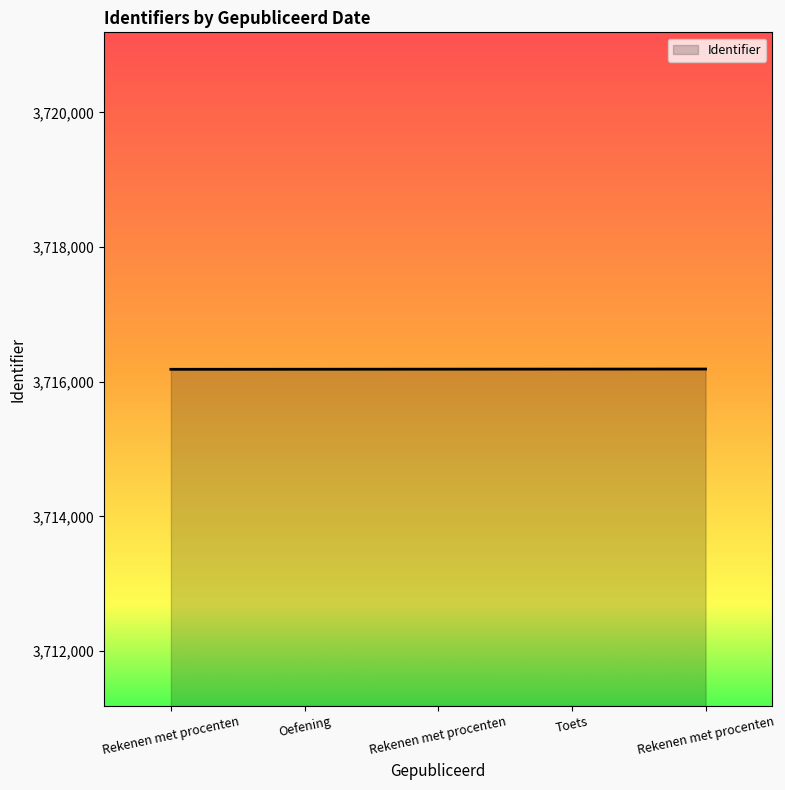

Count the number of categories in the chart.

5